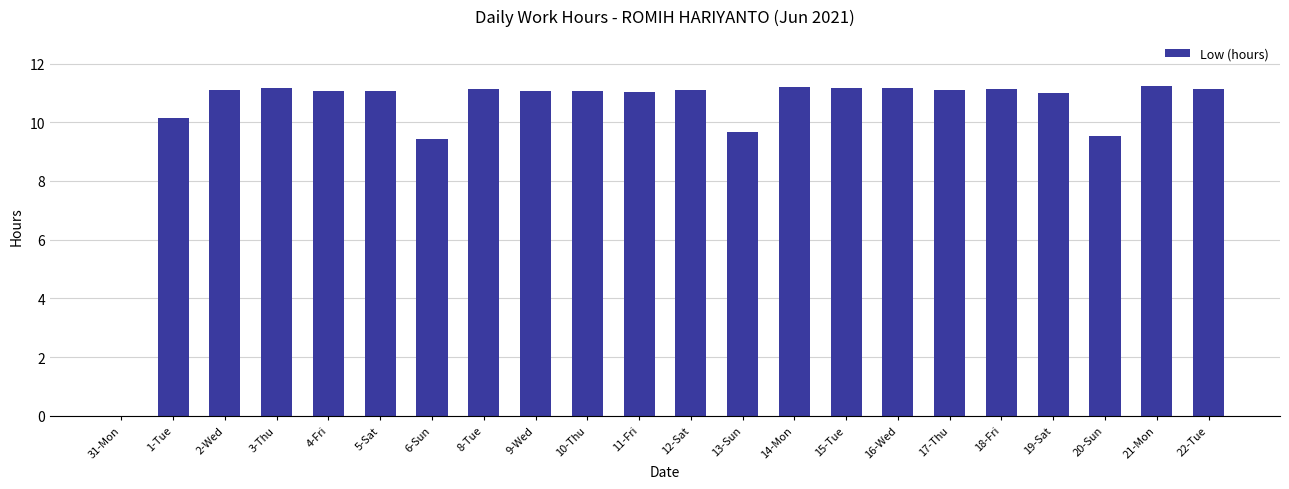

The value at 19-Sat is 6.6. True or false?

False